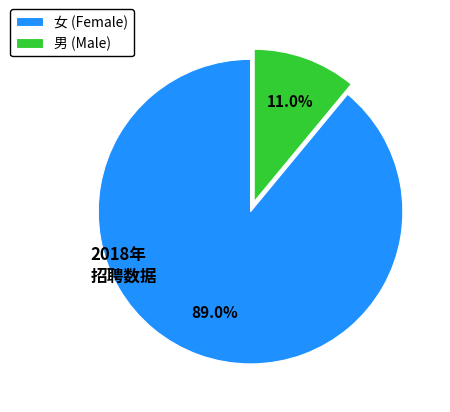

To the nearest percent, what percentage of the pie is 男?

11%